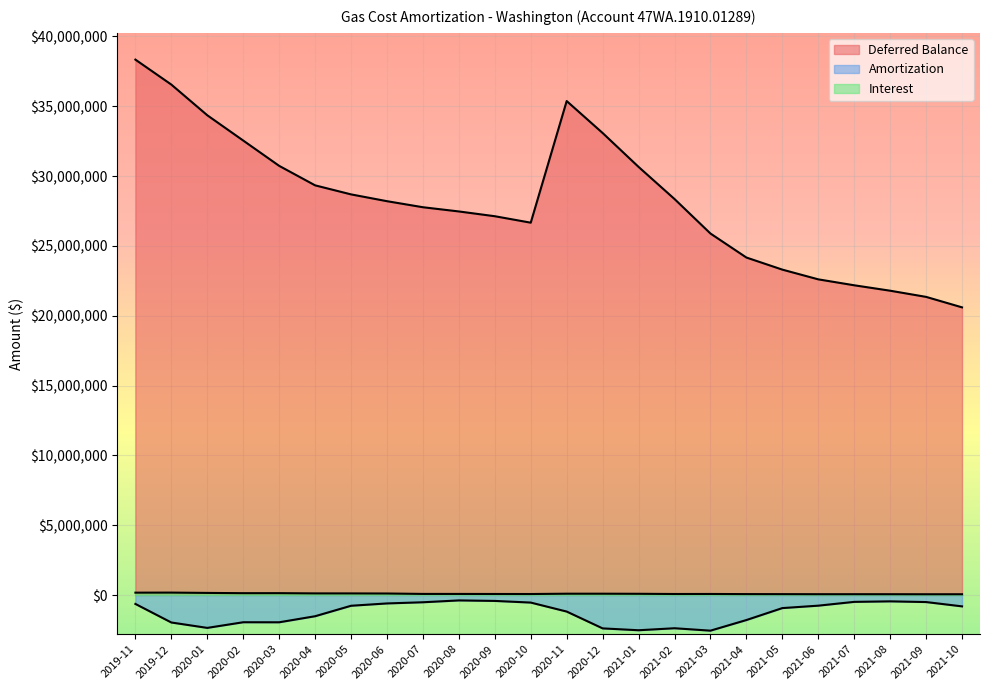

At which label is Interest closest to 117361?

2020-05